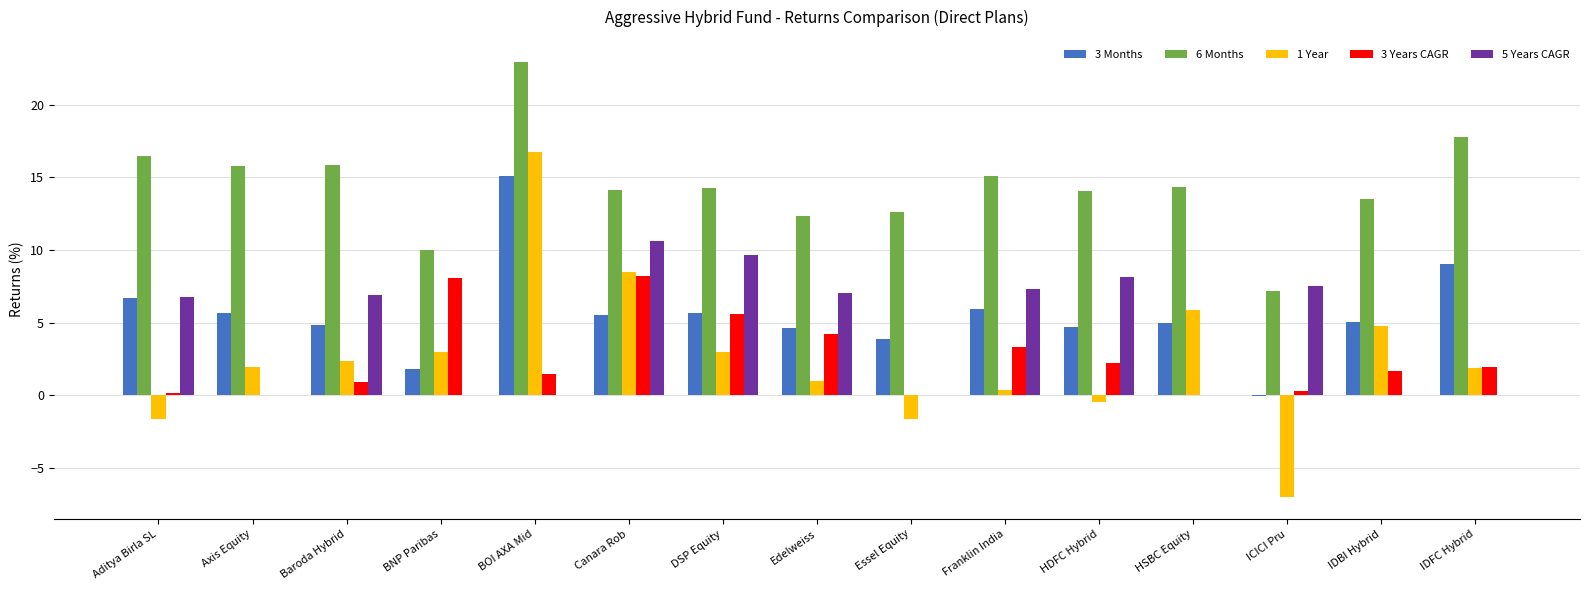

Is the value of 3 Months at Essel Equity greater than the value of 5 Years CAGR at Baroda Hybrid?

No